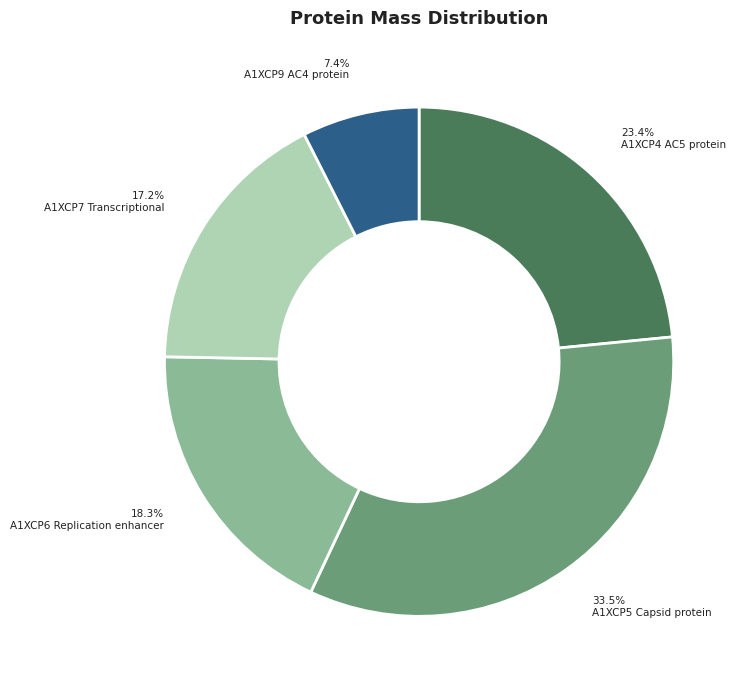

Is there a majority slice in this chart?

No